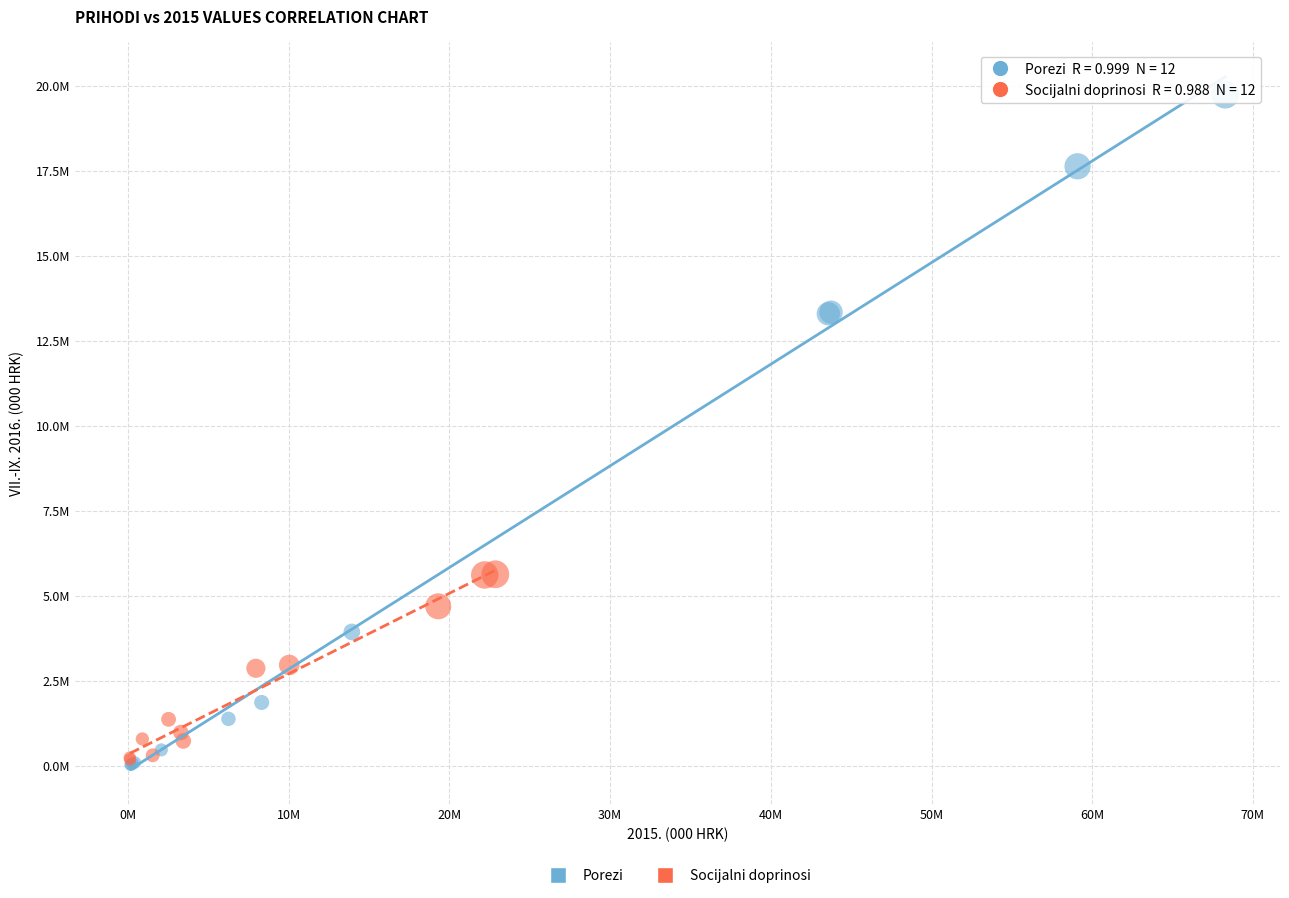

What are all the series names shown in the legend?

Porezi, Socijalni doprinosi